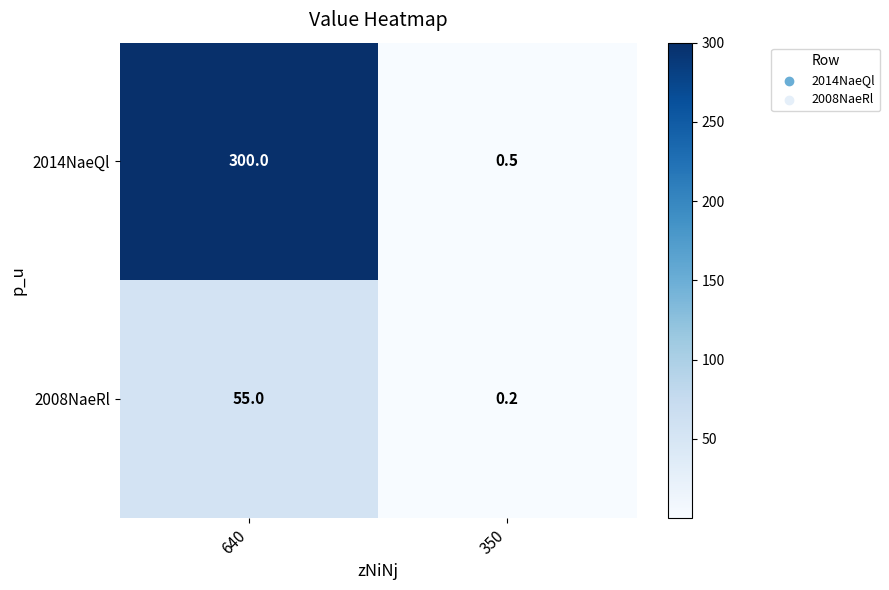

How many series are shown in this chart?

2